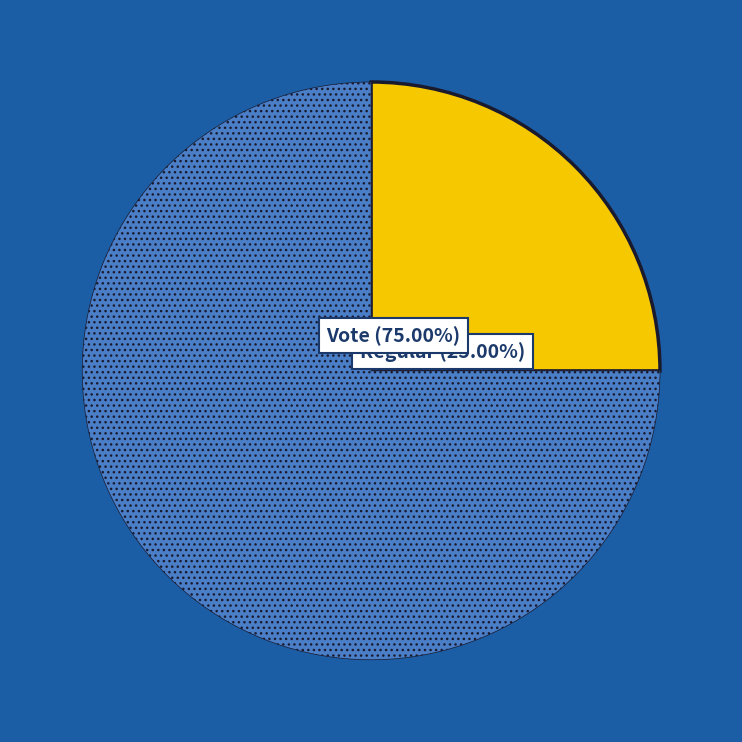

To the nearest percent, what portion does Regular represent?

25%